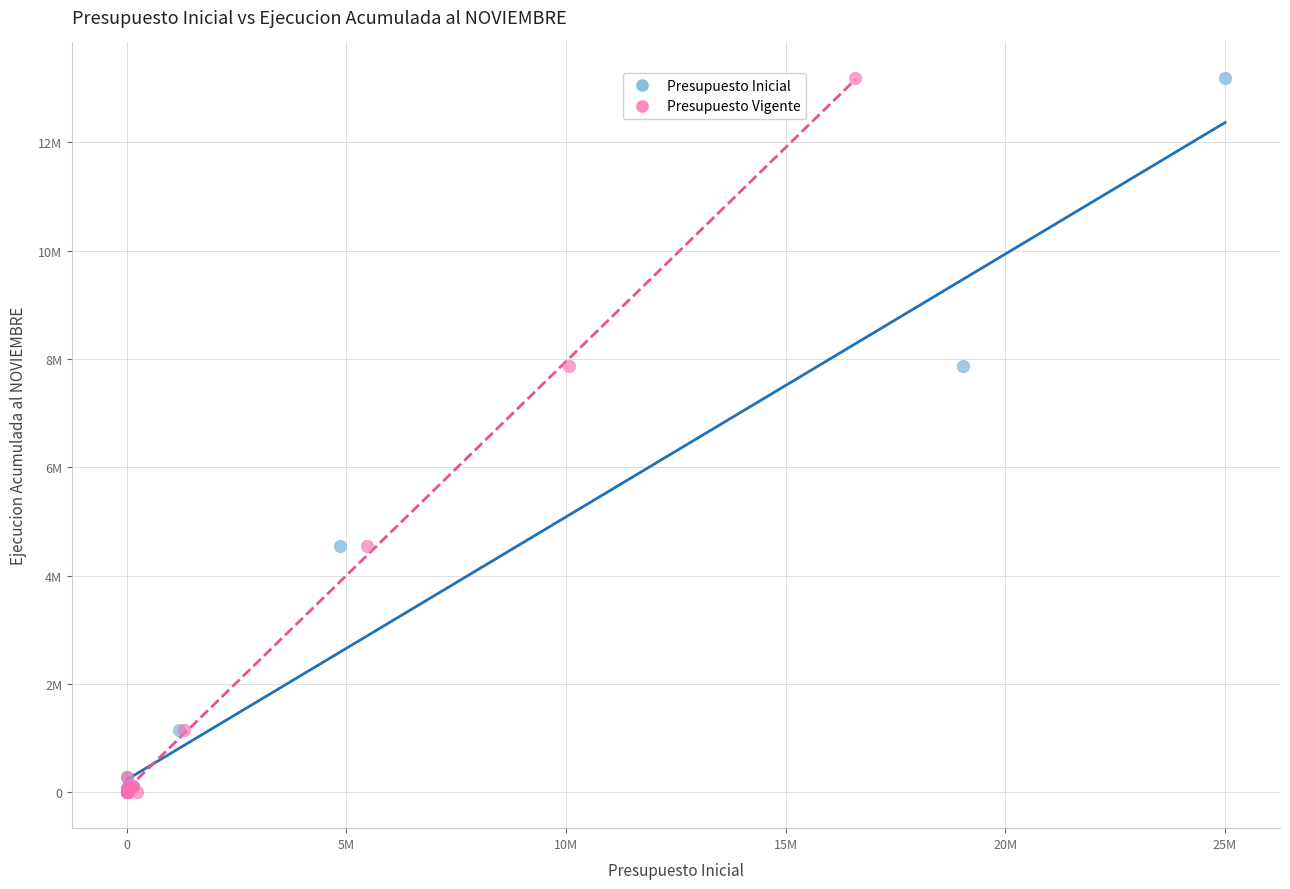

What are all the series names shown in the legend?

Presupuesto Inicial, Presupuesto Vigente